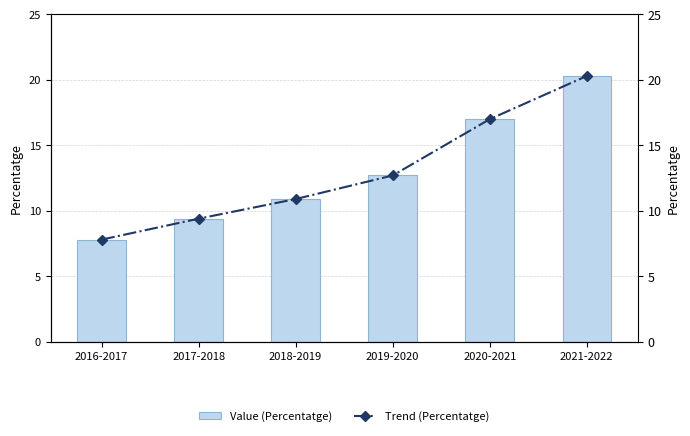

Is it true that Value (Percentatge) equals 9.4 at 2017-2018?

True